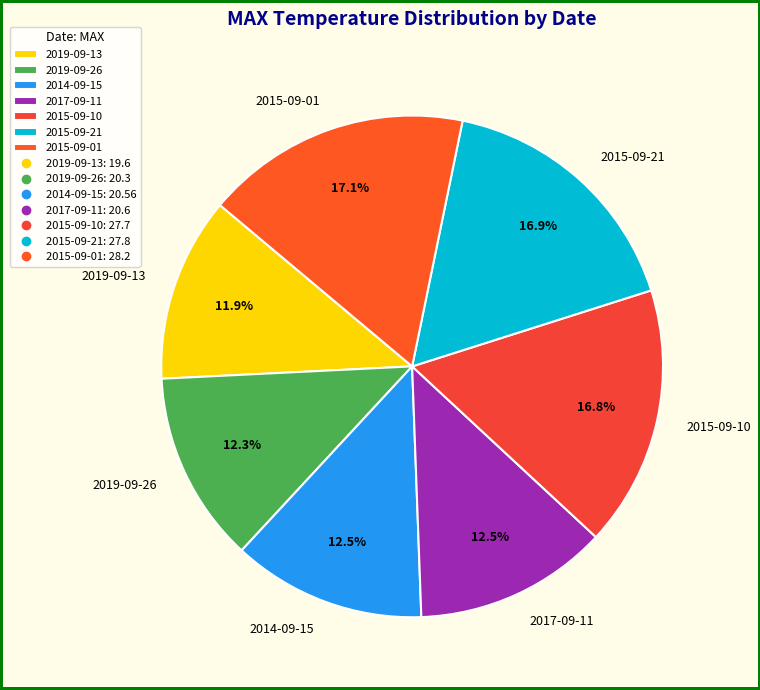

To the nearest percent, what is the difference between the 2015-09-10 and 2019-09-26 slice percentages?

4%